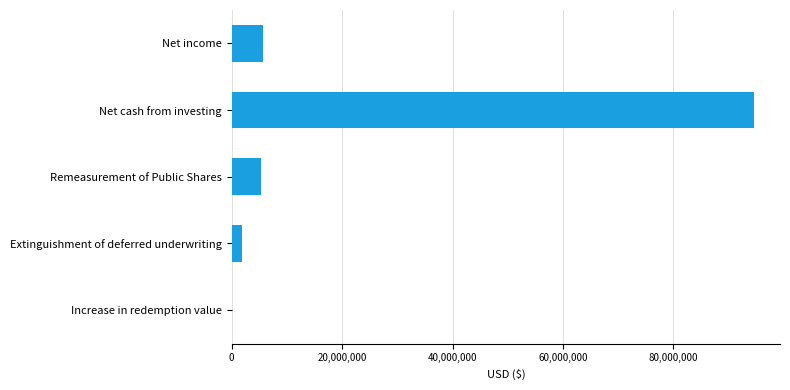

What is the maximum value shown in the chart?

94596372